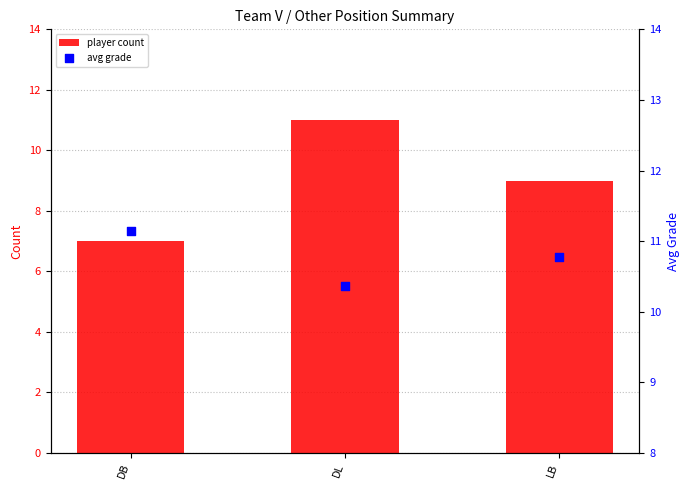

What are all the series names shown in the legend?

player count, avg grade